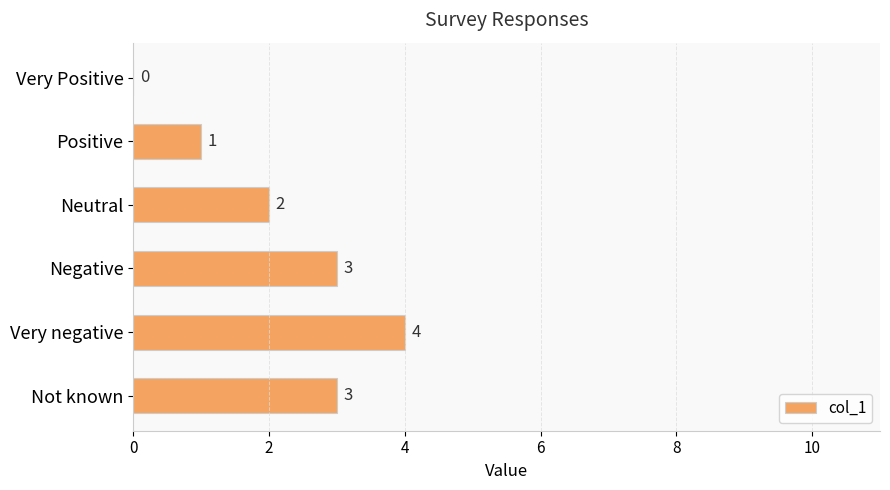

What is the sum of all values?

13